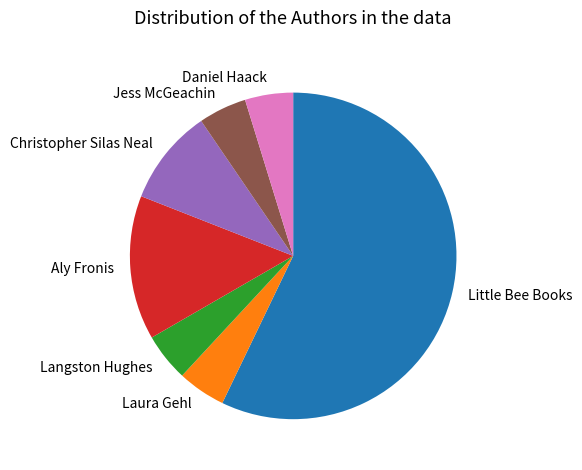

Is the sum of Little Bee Books and Jess McGeachin greater than half?

Yes